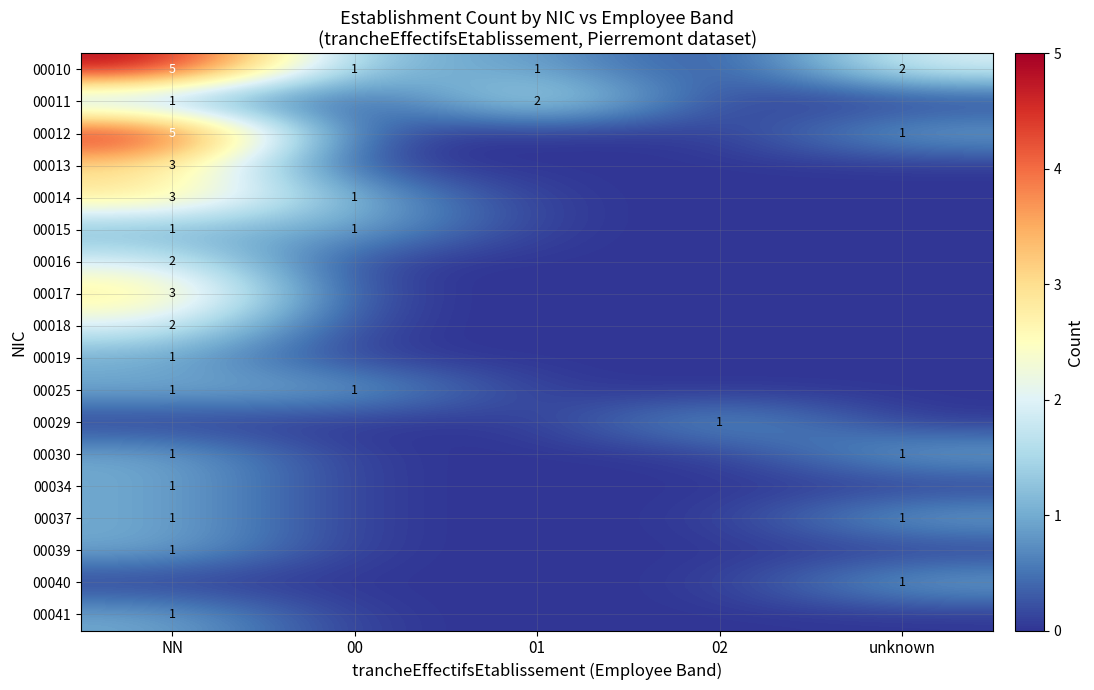

The value of 00037 at unknown is 1. True or false?

True